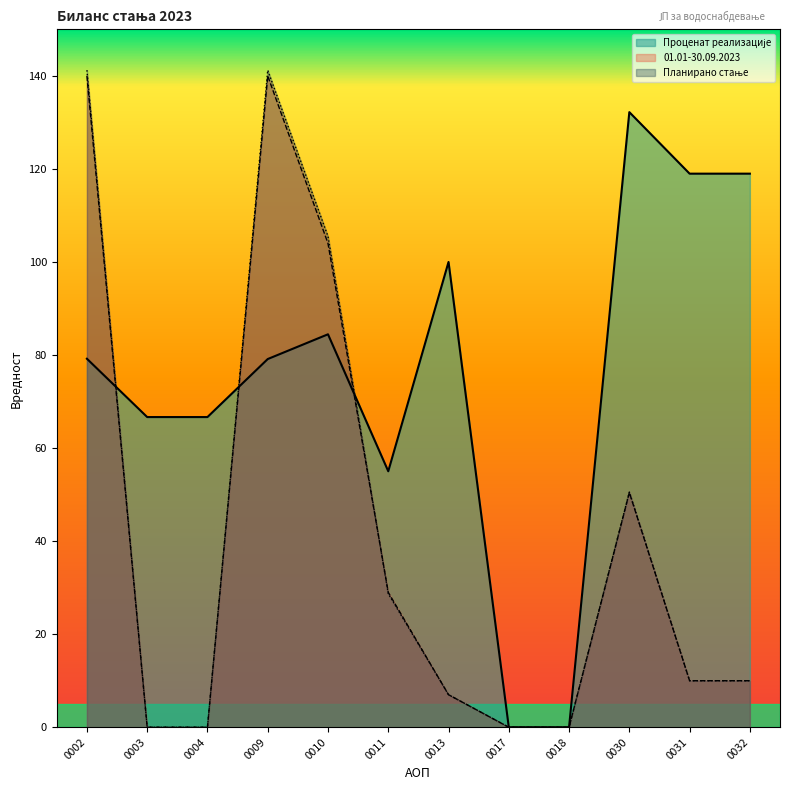

At which label is 01.01-30.09.2023 closest to 70?

0030